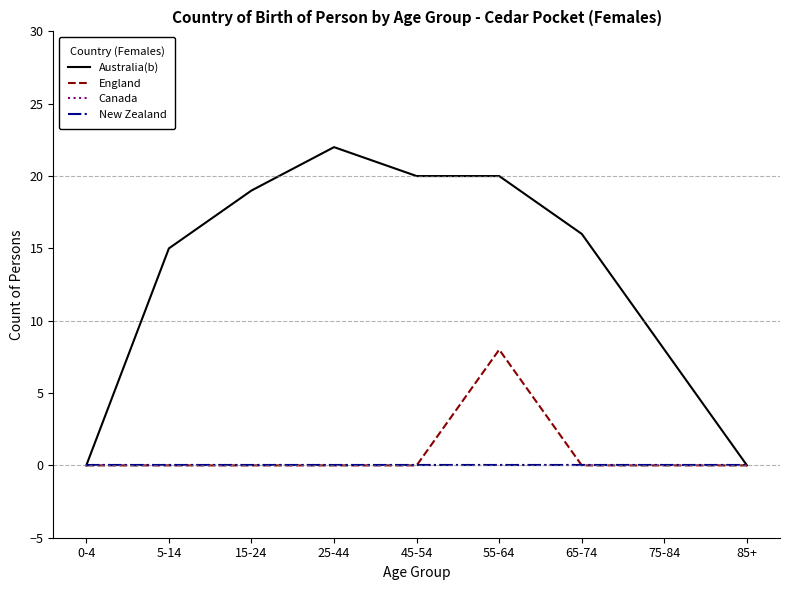

Is the value of Canada at 45-54 greater than the value of New Zealand at 65-74?

No